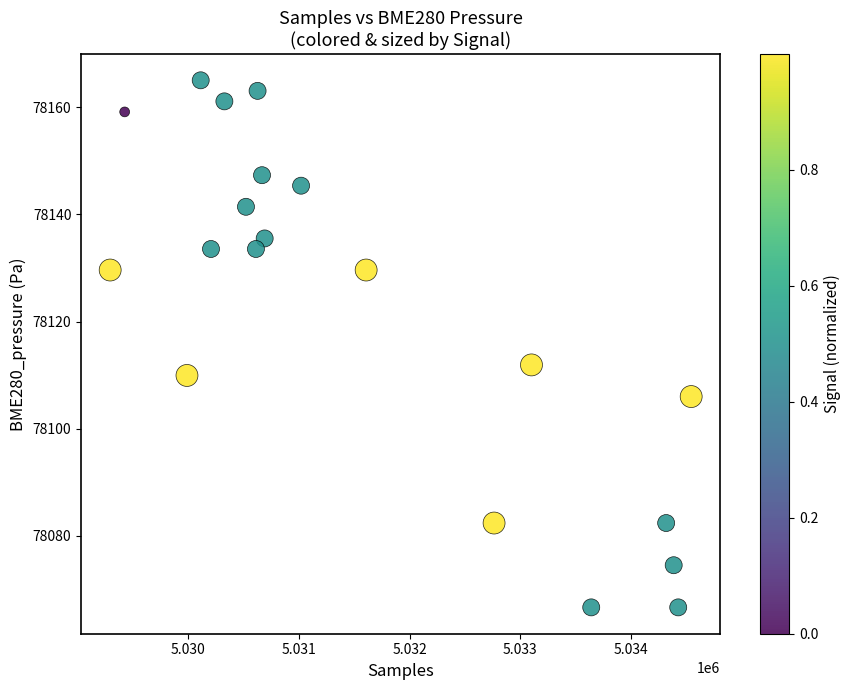

What Y value in the scatter plot is closest to 78115?

78111.9